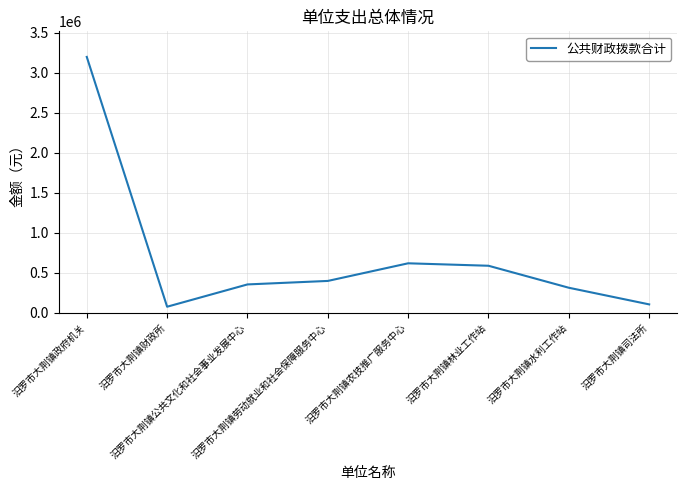

Rank the categories by value from lowest to highest.

汨罗市大荆镇财政所, 汨罗市大荆镇司法所, 汨罗市大荆镇水利工作站, 汨罗市大荆镇公共文化和社会事业发展中心, 汨罗市大荆镇劳动就业和社会保障服务中心, 汨罗市大荆镇林业工作站, 汨罗市大荆镇农技推广服务中心, 汨罗市大荆镇政府机关